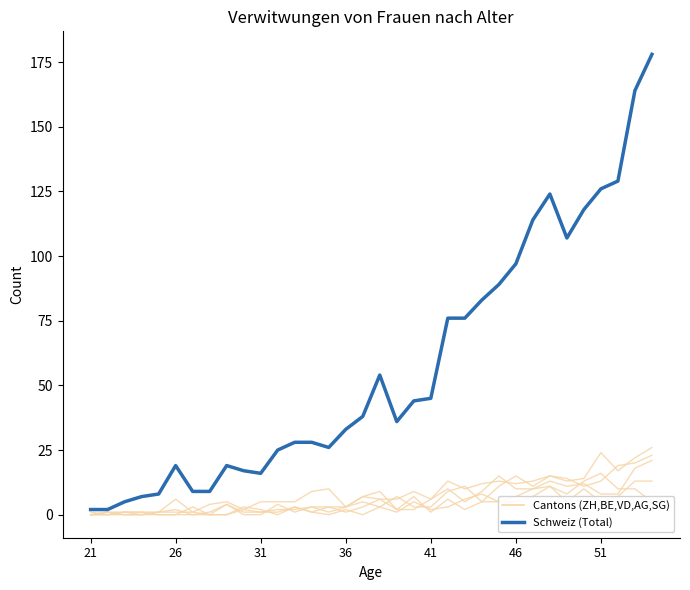

How many lines are shown in the chart?

6